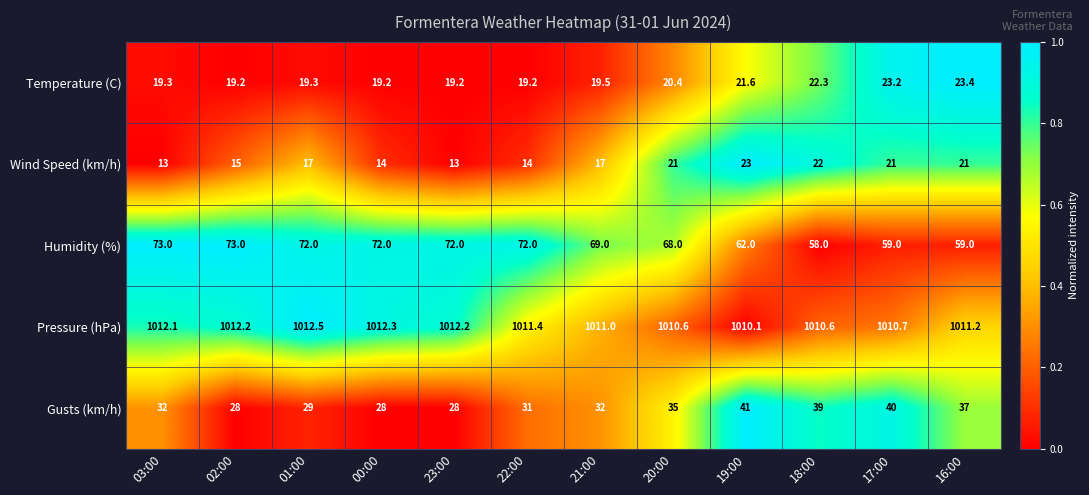

What is the total value across all series at 18:00?

1151.9